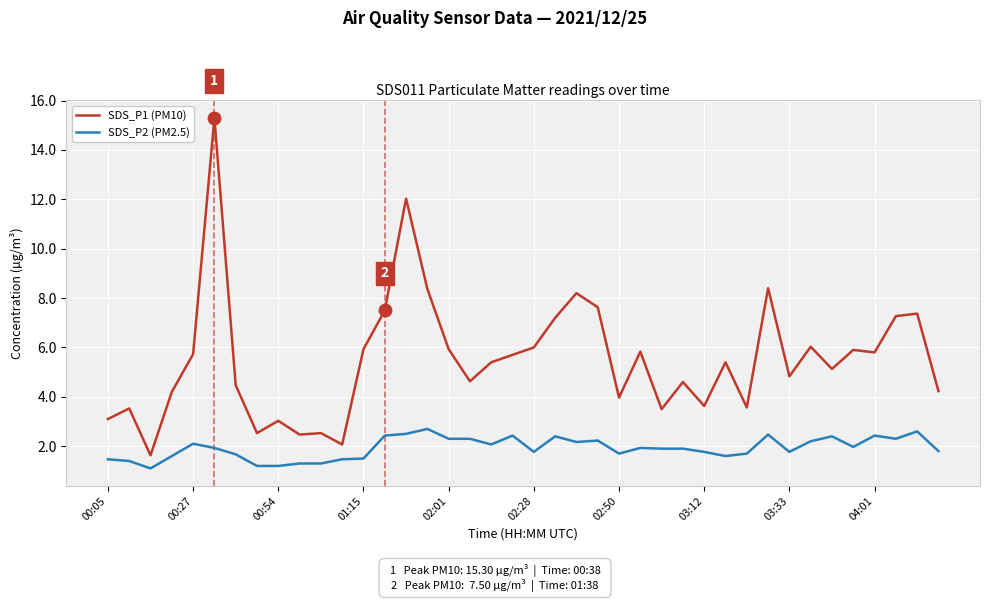

True or false: SDS_P2 (PM2.5) and SDS_P1 (PM10) intersect in this chart.

False